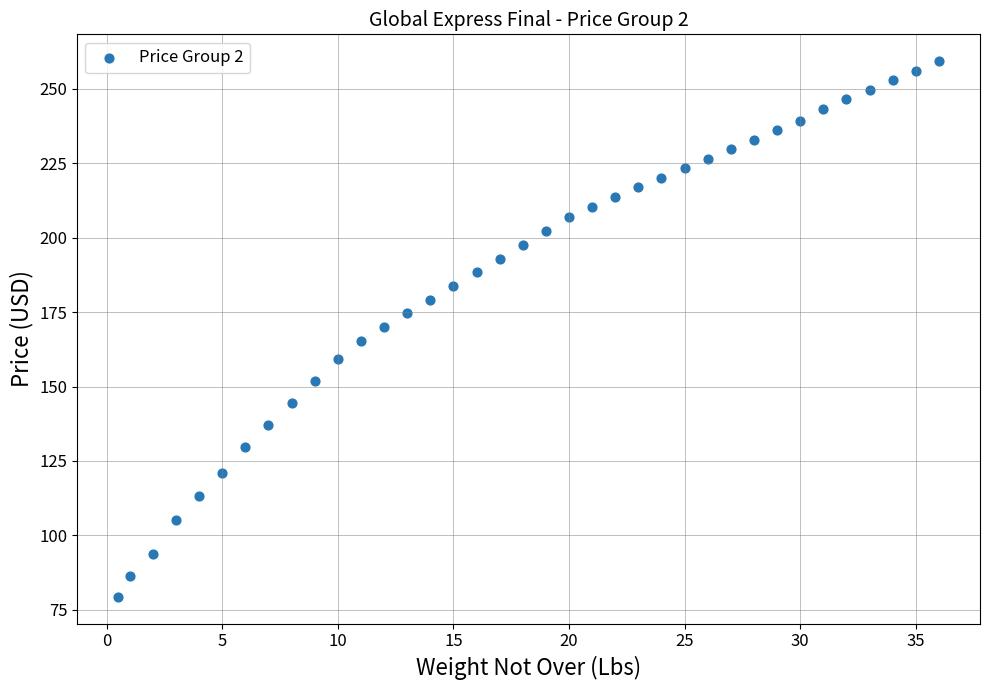

What is the range of Y values (max minus min)?

180.0